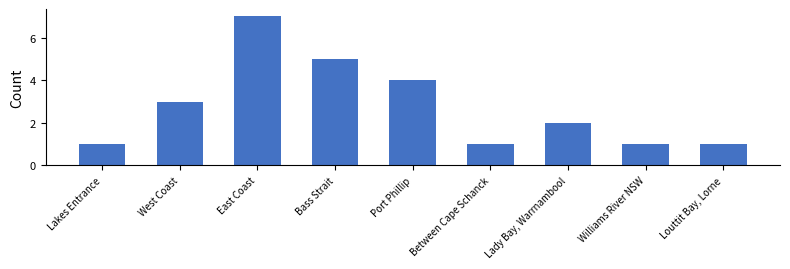

Does the chart contain any negative values?

No